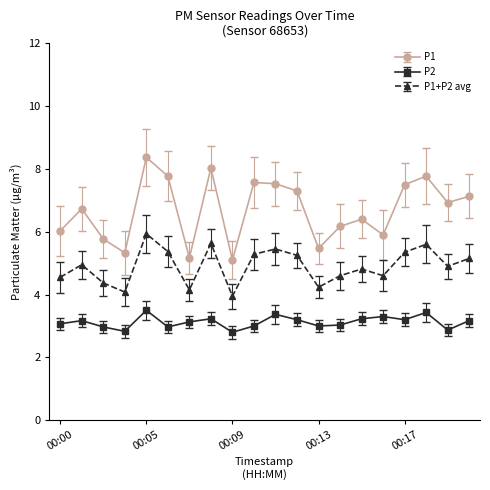

What is the maximum value shown in the chart?

8.4